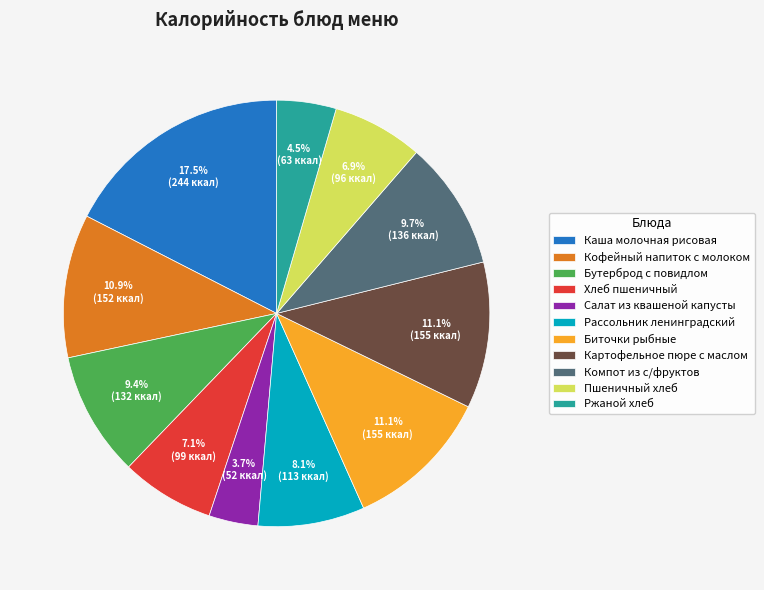

What percentage is the Рассольник ленинградский slice, to the nearest percent?

8%